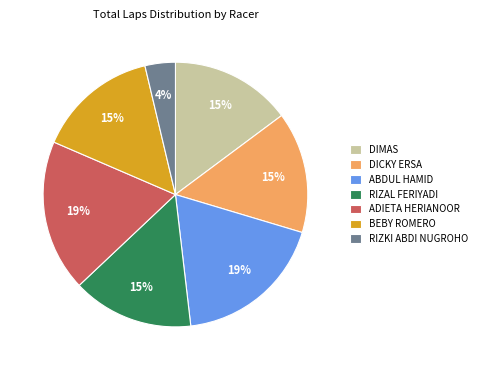

Is the sum of DIMAS and RIZKI ABDI NUGROHO greater than half?

No